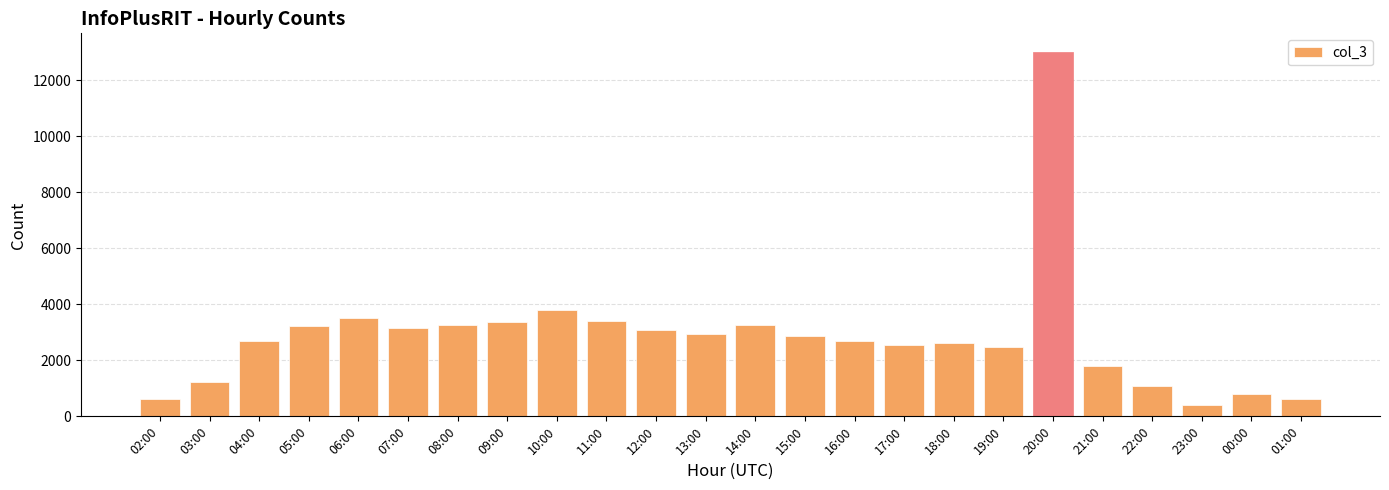

At which label is the value closest to 6710?

10:00